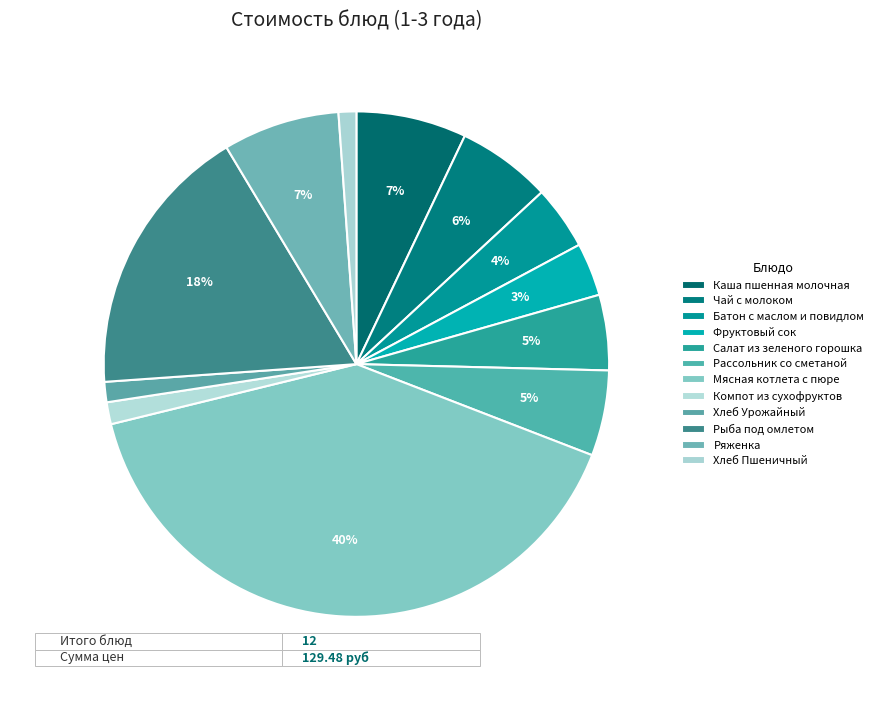

How many segments does this pie chart have?

12